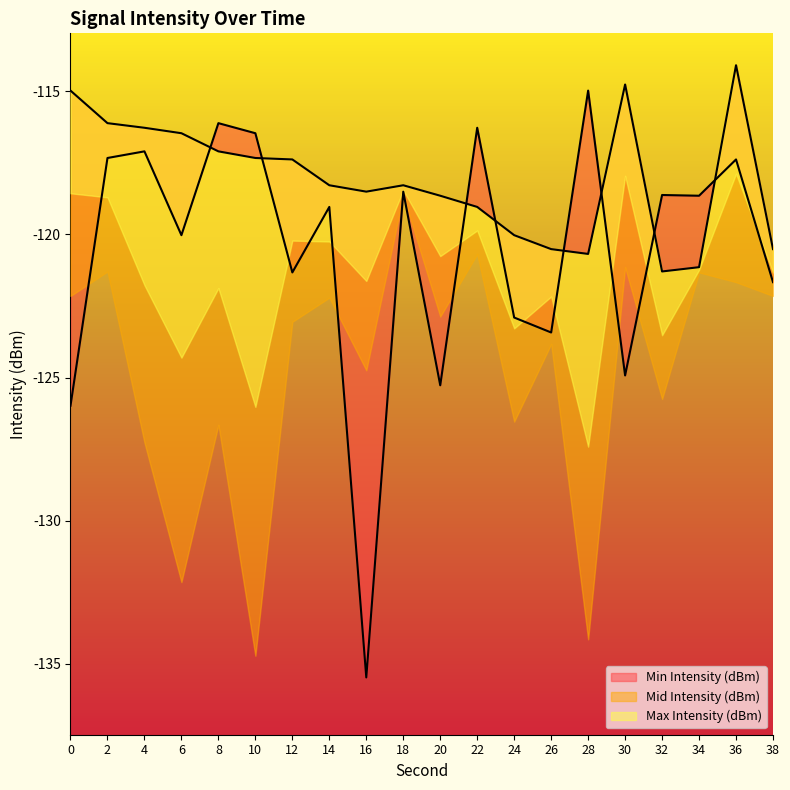

How many intersections are there between Mid Intensity (dBm) and Max Intensity (dBm)?

5